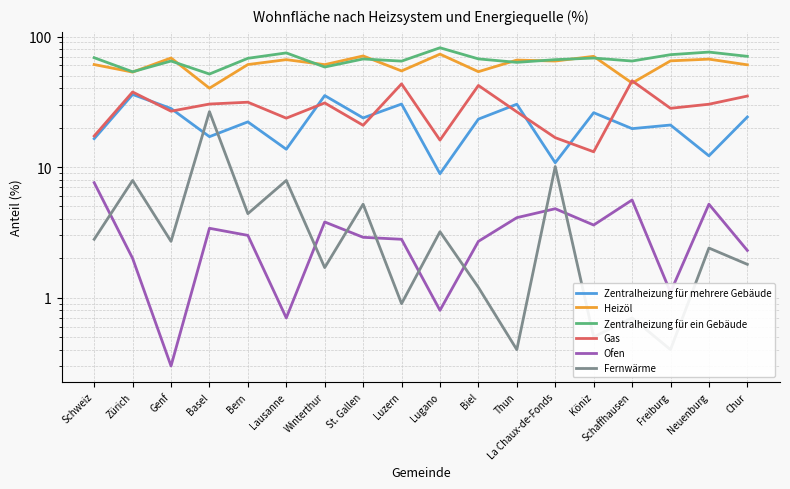

Which series has the largest range (max minus min)?

Heizöl